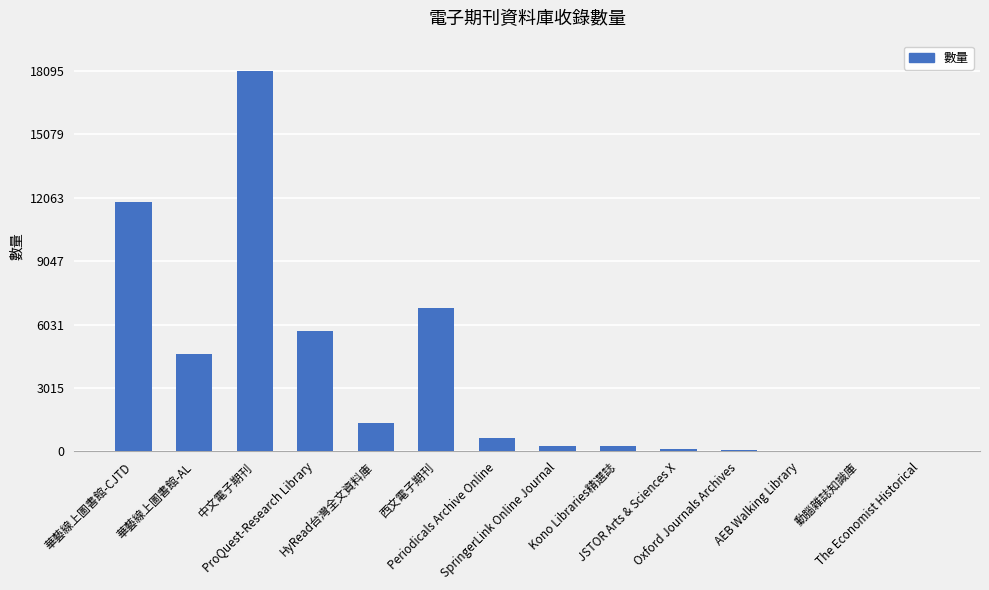

What is the change in value from 華藝線上圖書館-CJTD to 中文電子期刊?

+6225